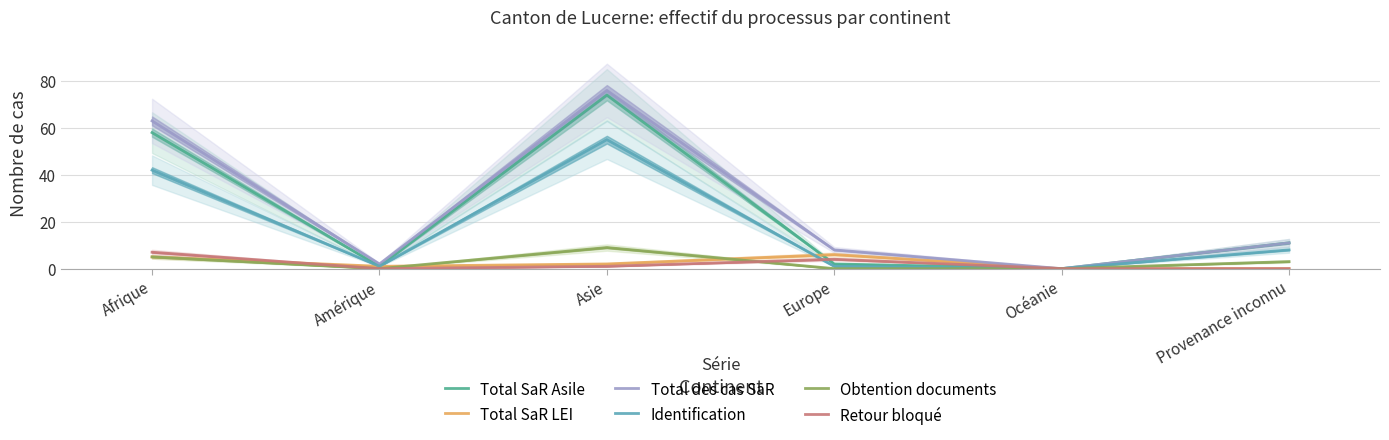

What is the difference between the highest and lowest values at Provenance inconnu?

11